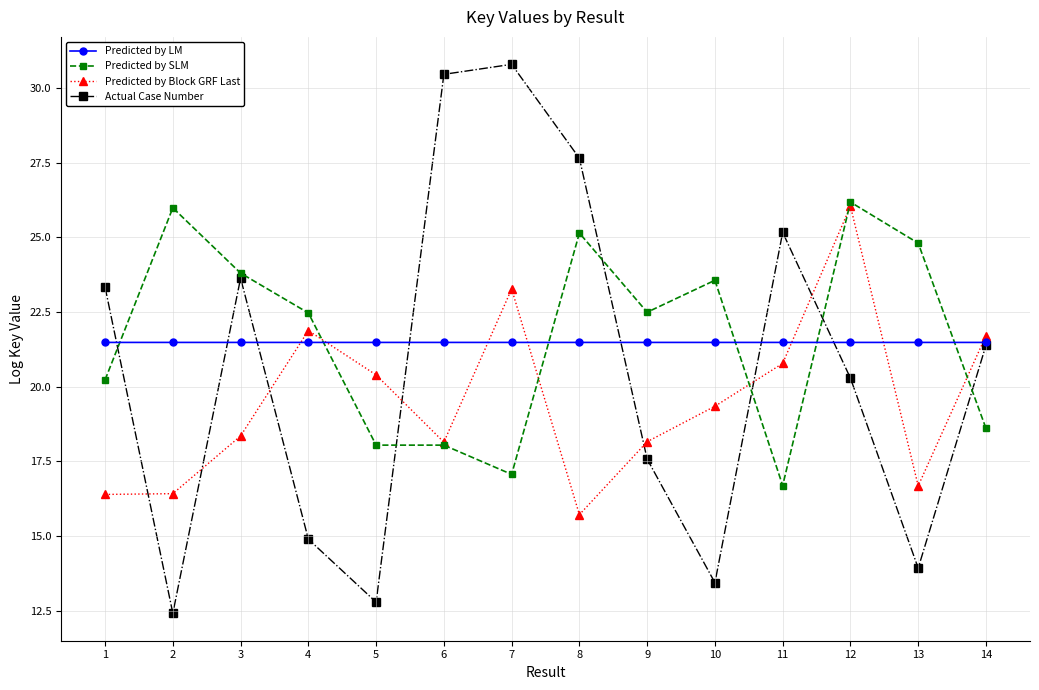

Where does the Predicted by Block GRF Last series first go above 19?

4